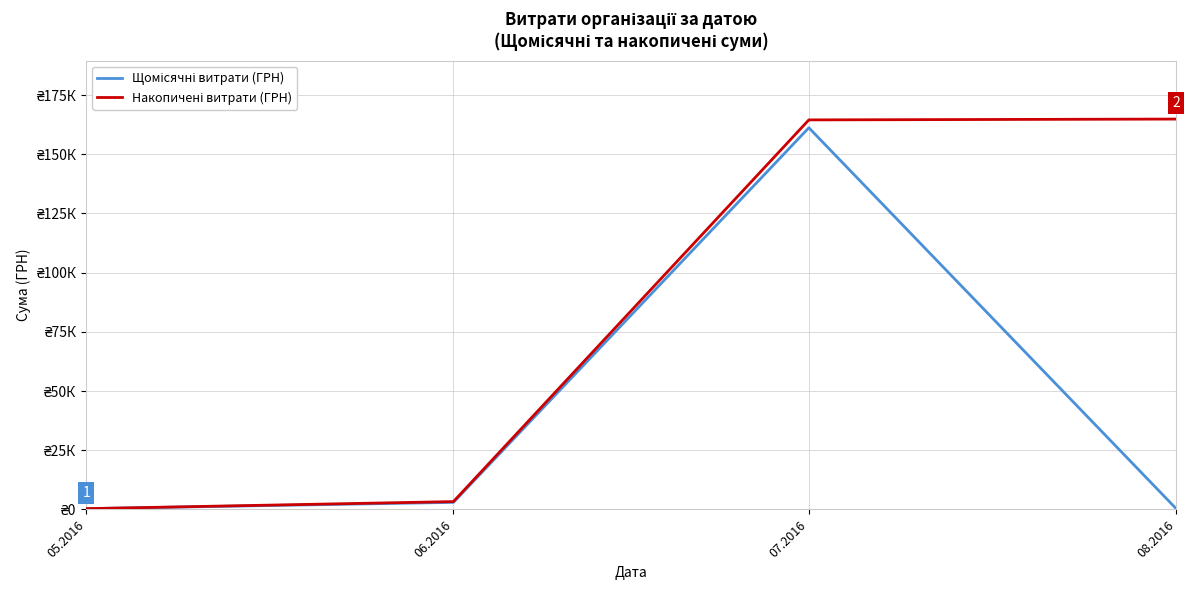

What is the average value of the Щомісячні витрати (ГРН) series?

41215.1